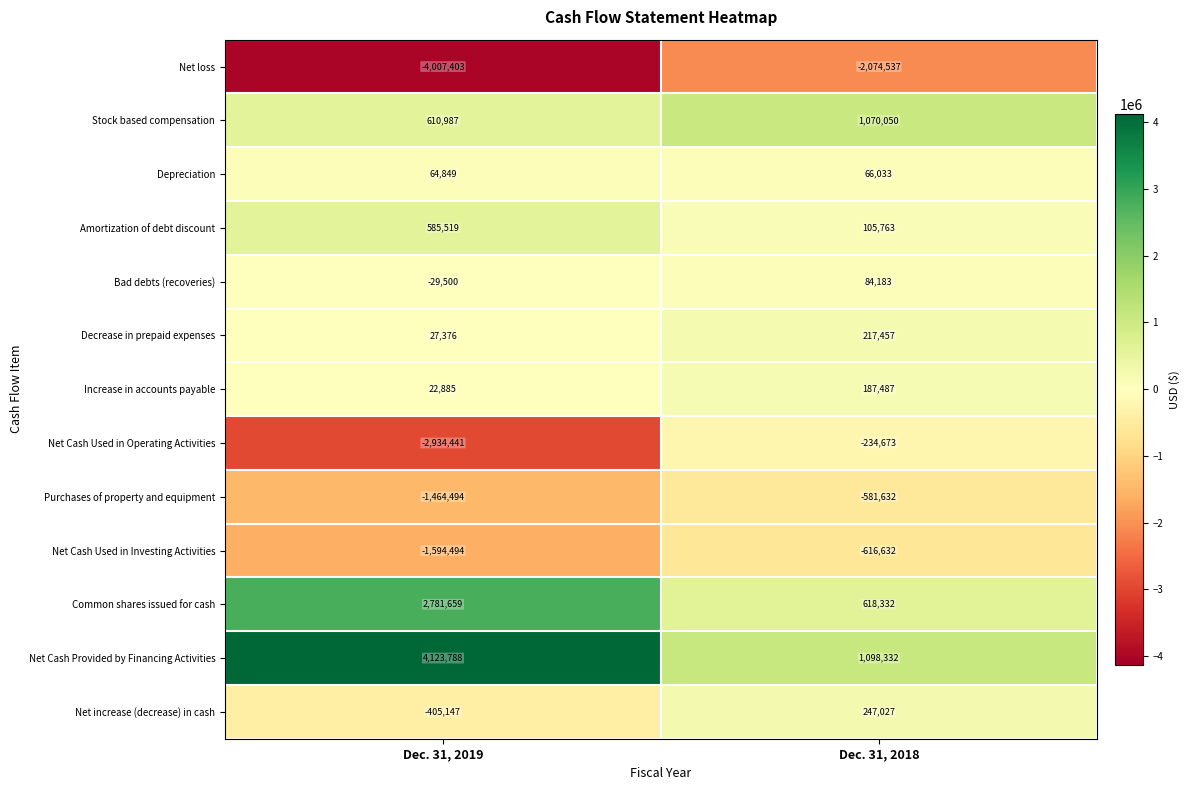

Which series has the widest spread of values?

Net Cash Provided by Financing Activities